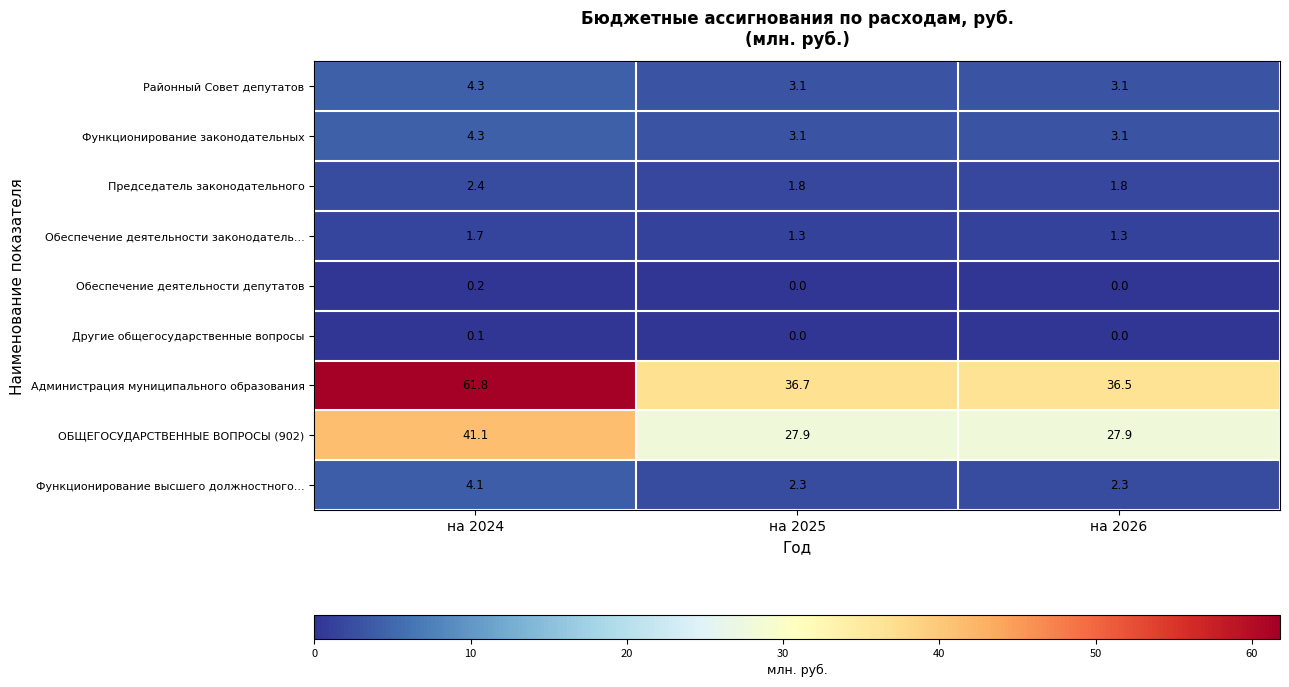

Reading left to right, what are all the values shown in this chart?

Районный Совет депутатов: на 2024=4.3	на 2025=3.1	на 2026=3.1
Функционирование законодательных: на 2024=4.3	на 2025=3.1	на 2026=3.1
Председатель законодательного: на 2024=2.4	на 2025=1.8	на 2026=1.8
Обеспечение деятельности законодатель...: на 2024=1.7	на 2025=1.3	на 2026=1.3
Обеспечение деятельности депутатов: на 2024=0.2	на 2025=0.0	на 2026=0.0
Другие общегосударственные вопросы: на 2024=0.1	на 2025=0.0	на 2026=0.0
Администрация муниципального образования: на 2024=61.8	на 2025=36.7	на 2026=36.5
ОБЩЕГОСУДАРСТВЕННЫЕ ВОПРОСЫ (902): на 2024=41.1	на 2025=27.9	на 2026=27.9
Функционирование высшего должностного...: на 2024=4.1	на 2025=2.3	на 2026=2.3